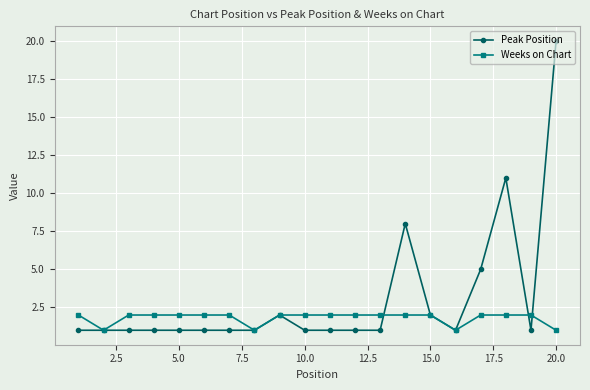

Count the number of categories in the chart.

20